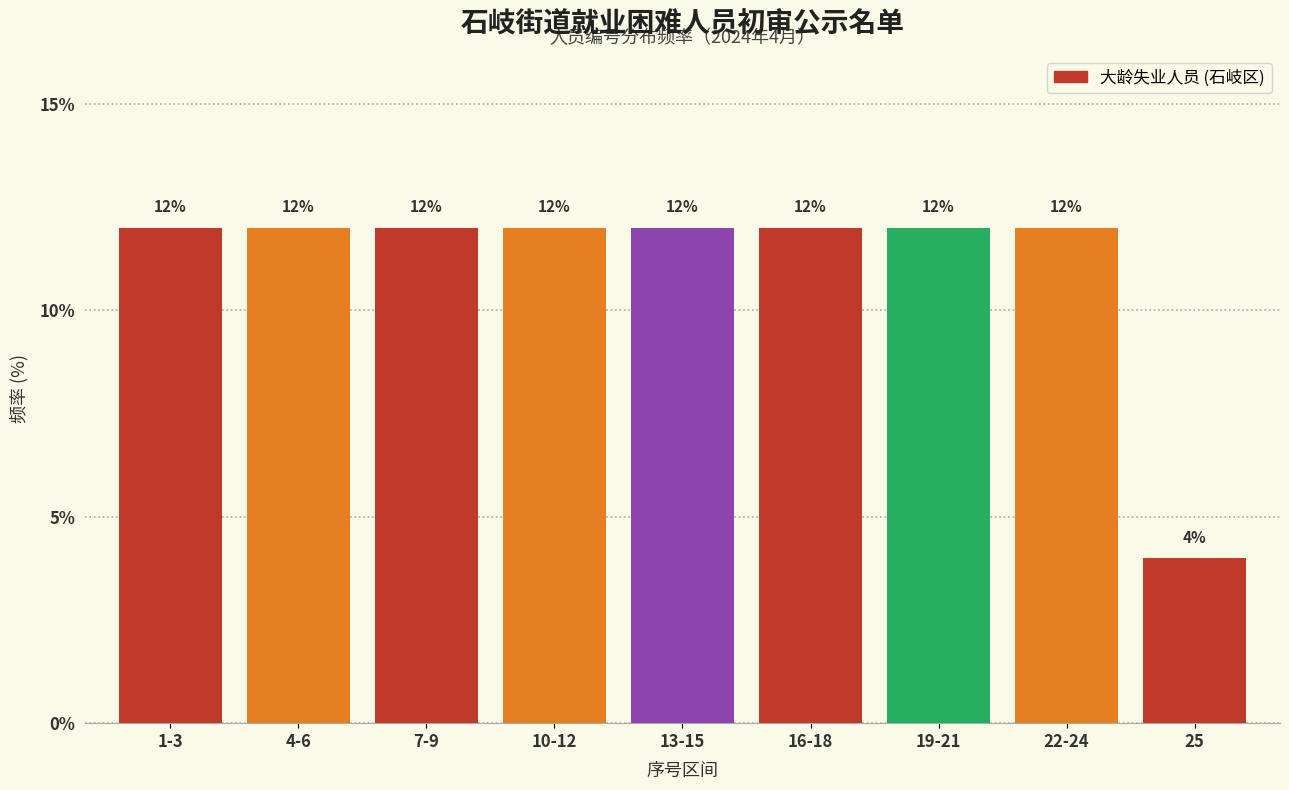

Reading left to right, extract all data points from this chart.

1-3=12	4-6=12	7-9=12	10-12=12	13-15=12	16-18=12	19-21=12	22-24=12	25=4